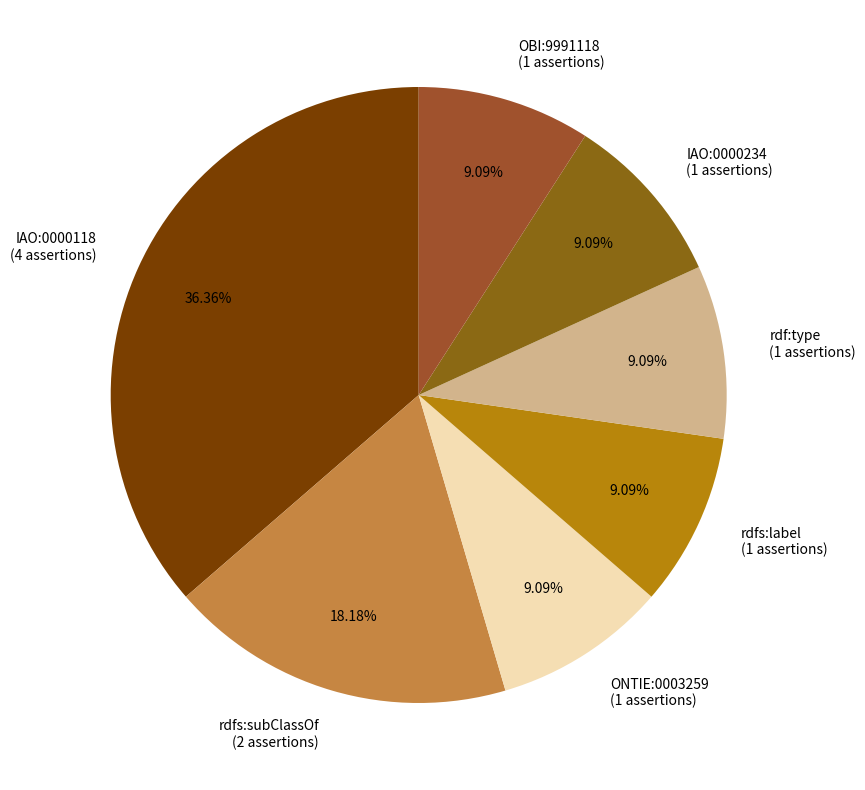

Count the number of slices in the pie.

7